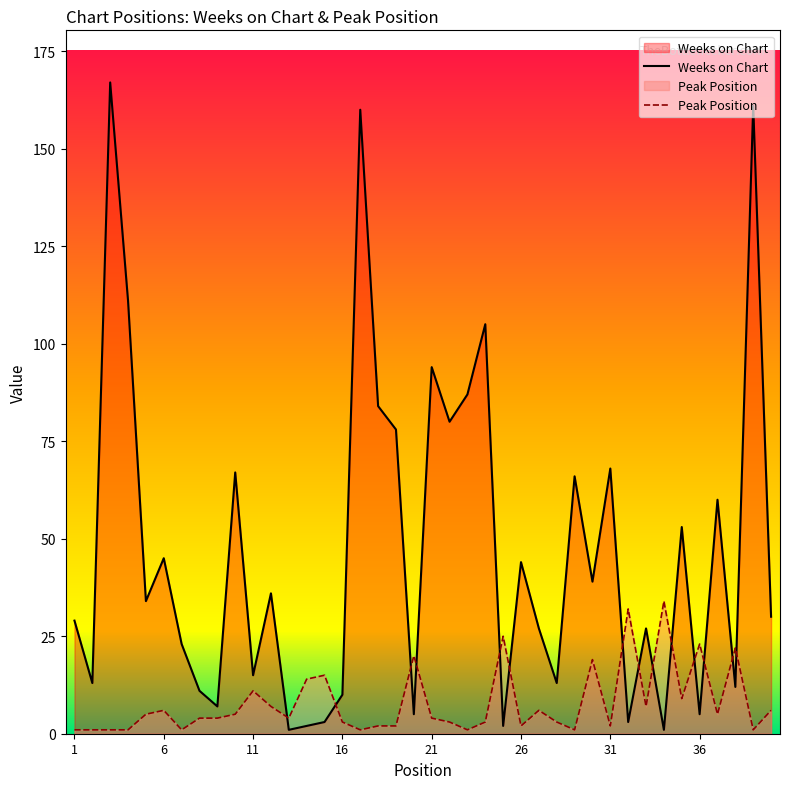

At which label is Peak Position closest to 17?

15